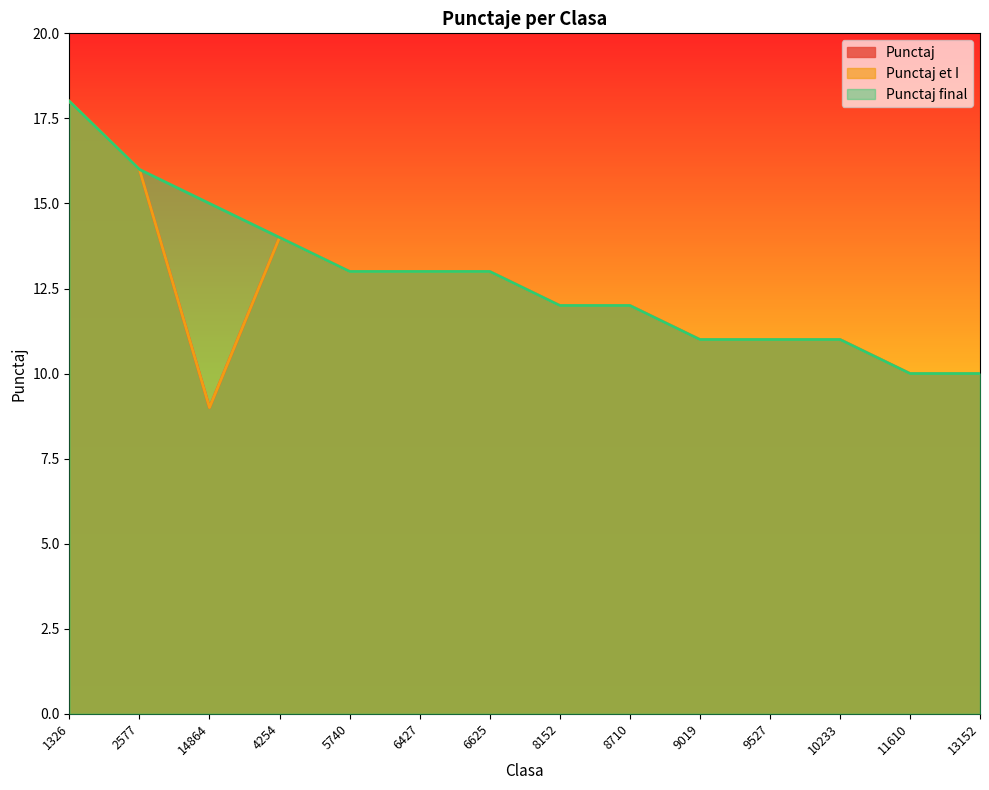

True or false: Punctaj et I and Punctaj intersect in this chart.

False